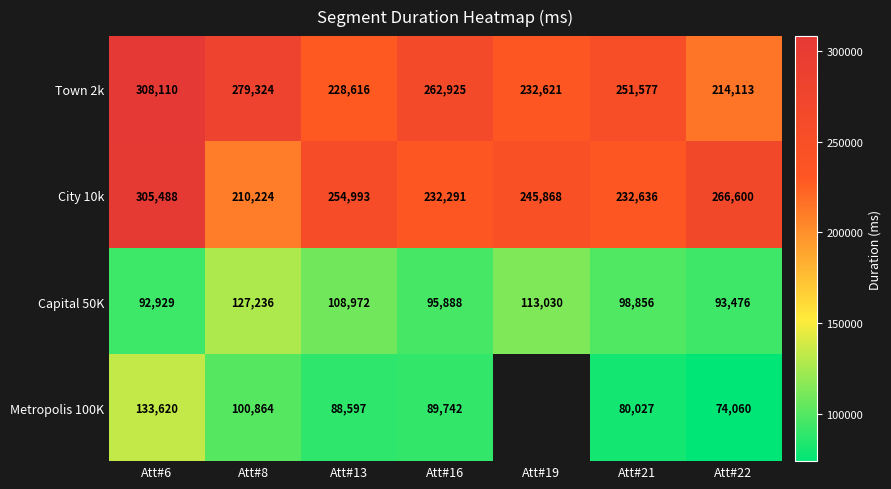

What value does the Capital 50K series have at Att#19?

113030